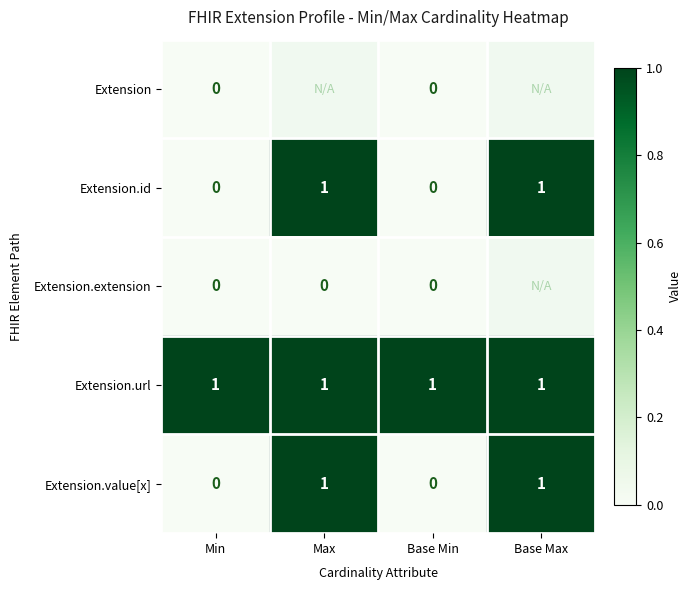

The value of Extension.value[x] at Base Max is 1. True or false?

True